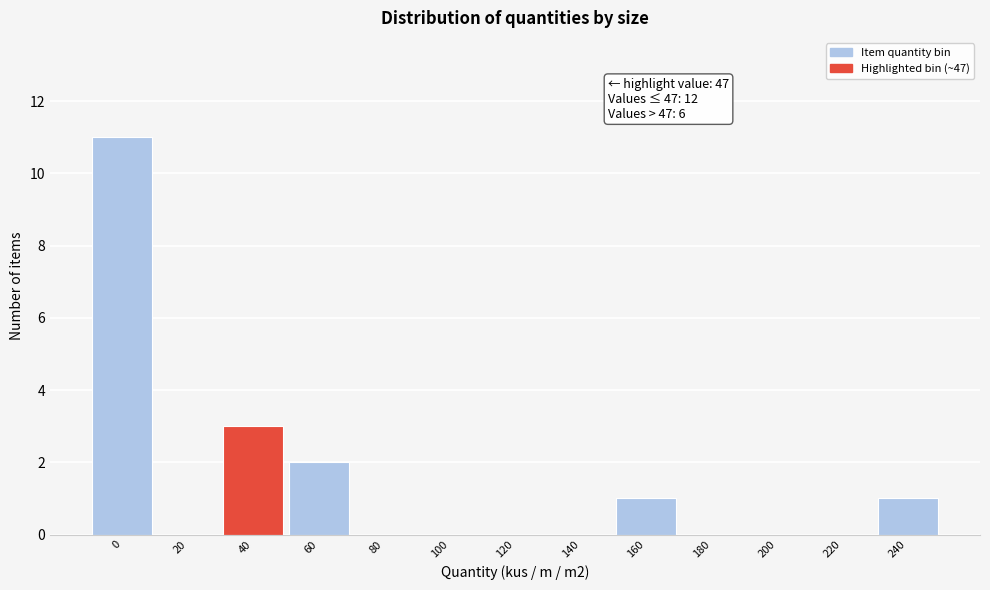

Reading right to left, list all the values displayed in this chart.

240=1	220=0	200=0	180=0	160=1	140=0	120=0	100=0	80=0	60=2	40=3	20=0	0=11